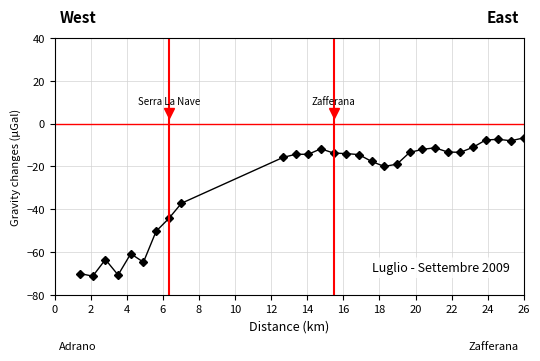

What is the maximum value shown in the chart?

-6.6